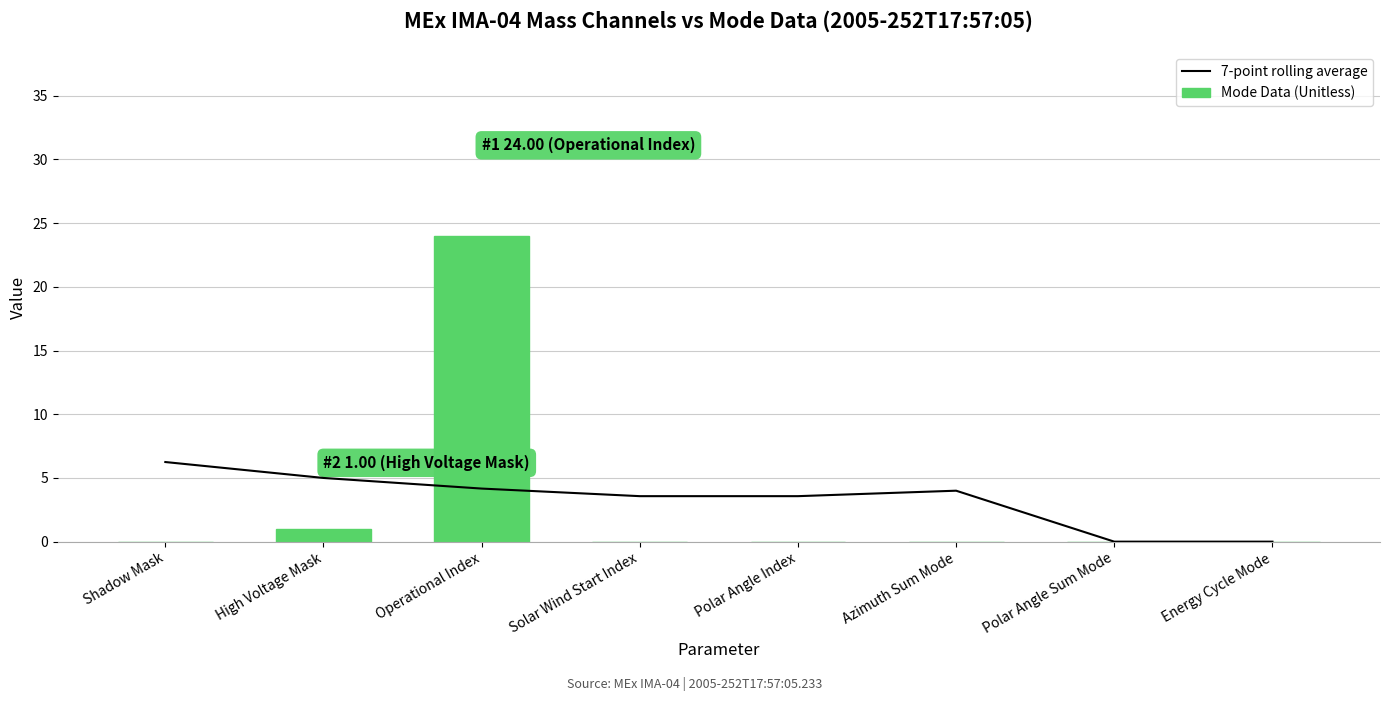

What is the value of the 7-point rolling average bar at the 5th from the left?

3.6